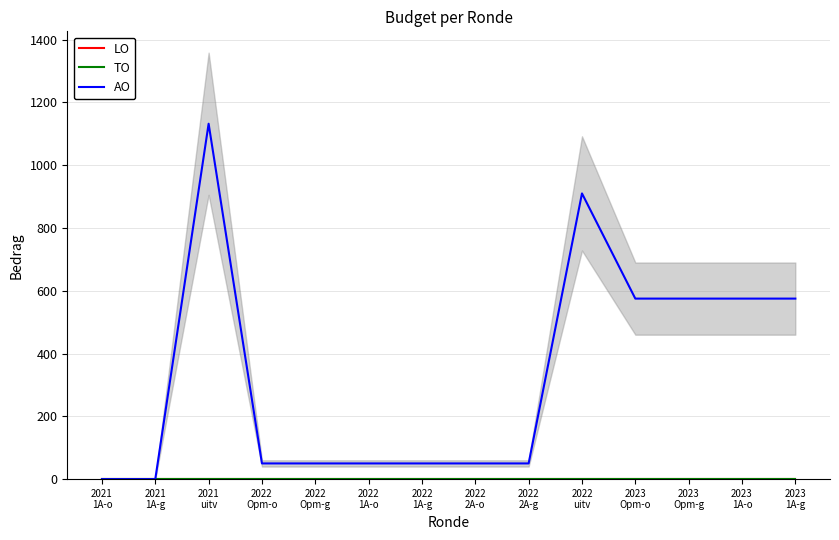

Is the value of LO at 2023
Opm-o greater than the value of AO at 2023
1A-o?

No